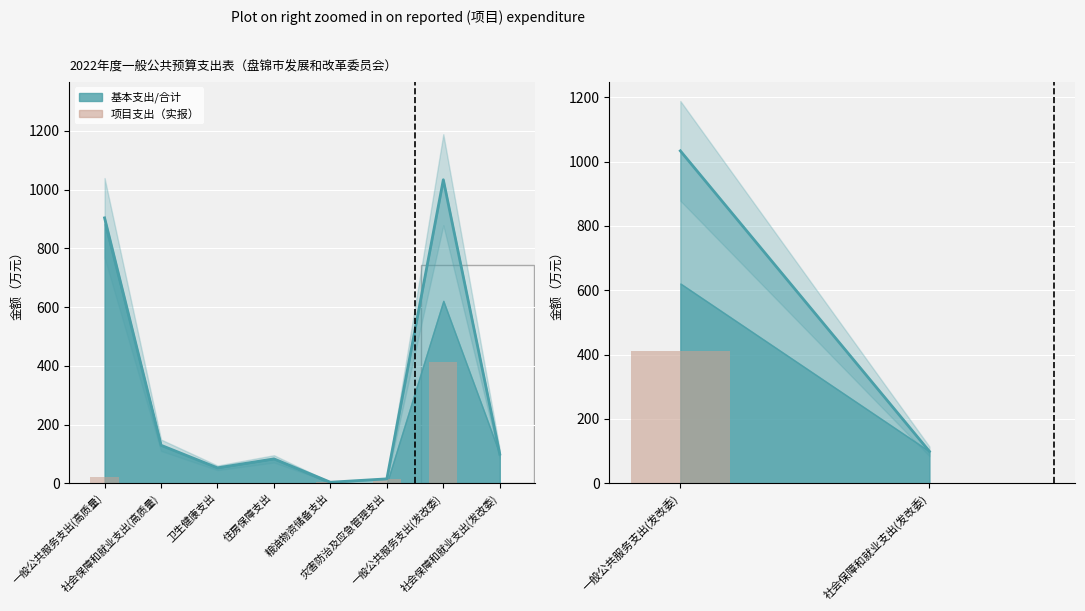

What is the average value?

206.2